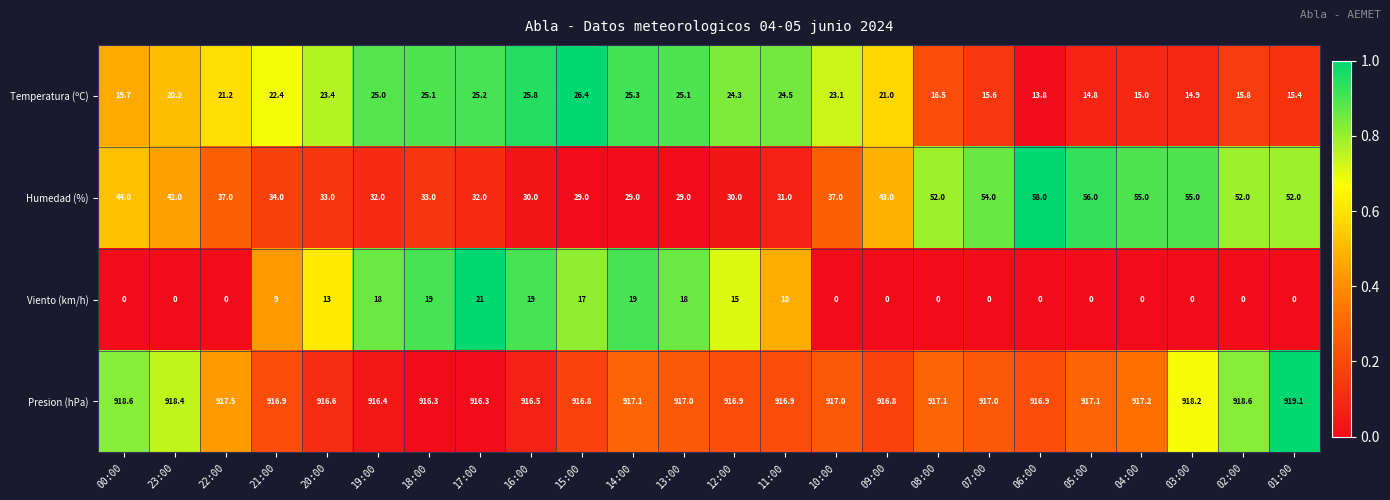

At which category is the sum across all series the highest?

17:00